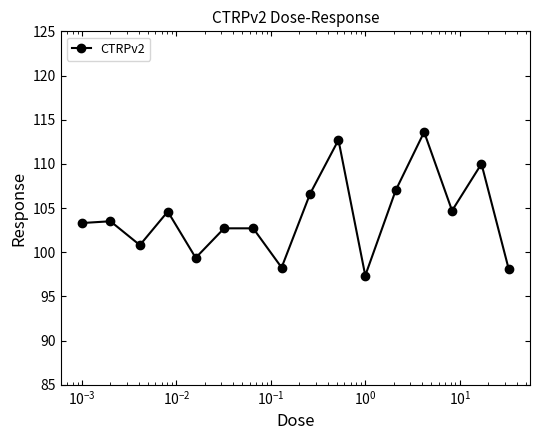

What is the value of the 1st point from the left?

103.3